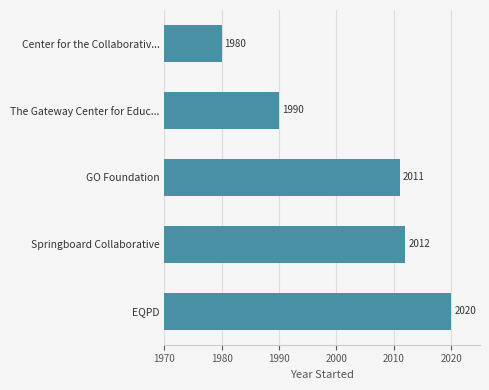

Does the chart contain any negative values?

No